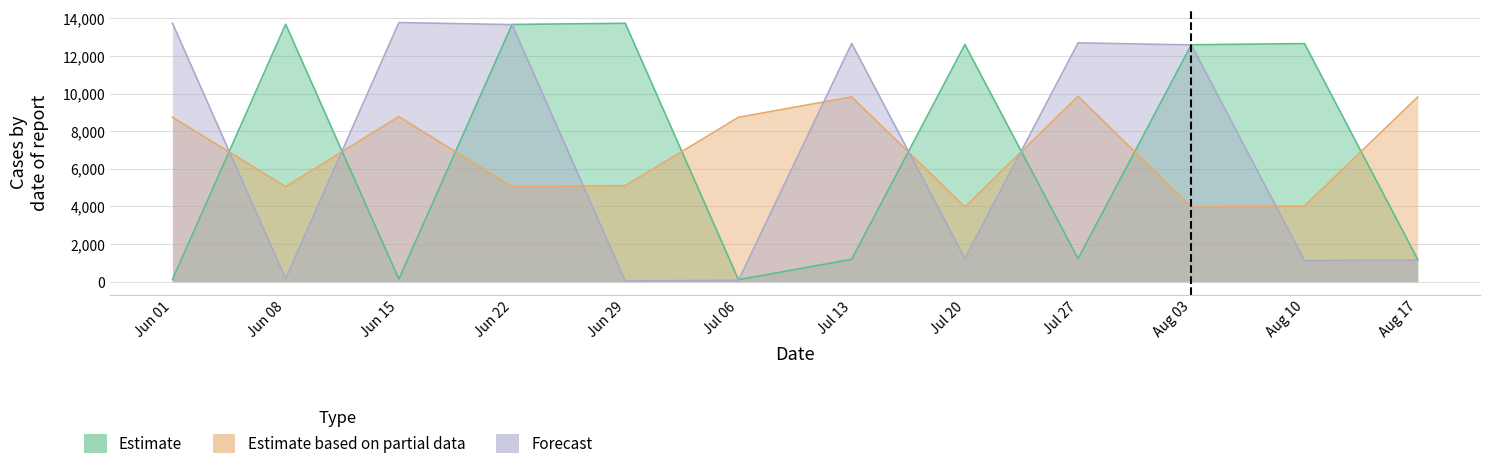

After their last crossing, which series has the higher values: Forecast or Estimate?

Estimate